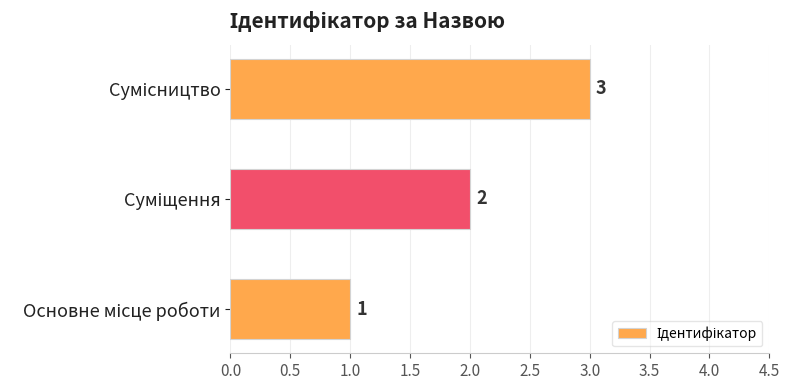

What is the sum of all values?

6